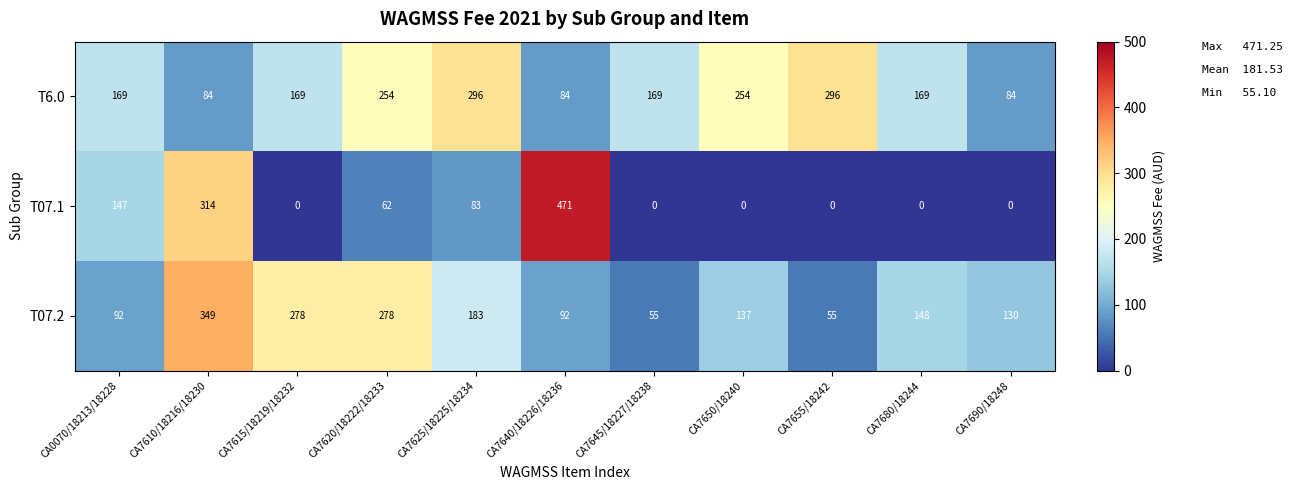

True or false: T07.2 has a value of 92 at CA7640/18226/18236.

True